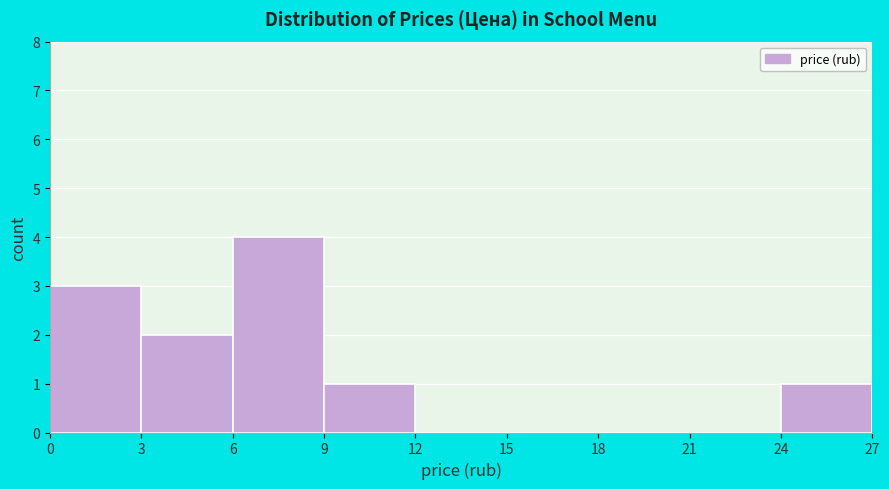

Reading left to right, transcribe this chart: for each bar, give the range it covers on the x-axis and its height. The values are not printed on the chart, so give them approximately, as read against the axis.

0 to 3: 3
3 to 6: 2
6 to 9: 4
9 to 12: 1
12 to 15: 0
15 to 18: 0
18 to 21: 0
21 to 24: 0
24 to 27: 1